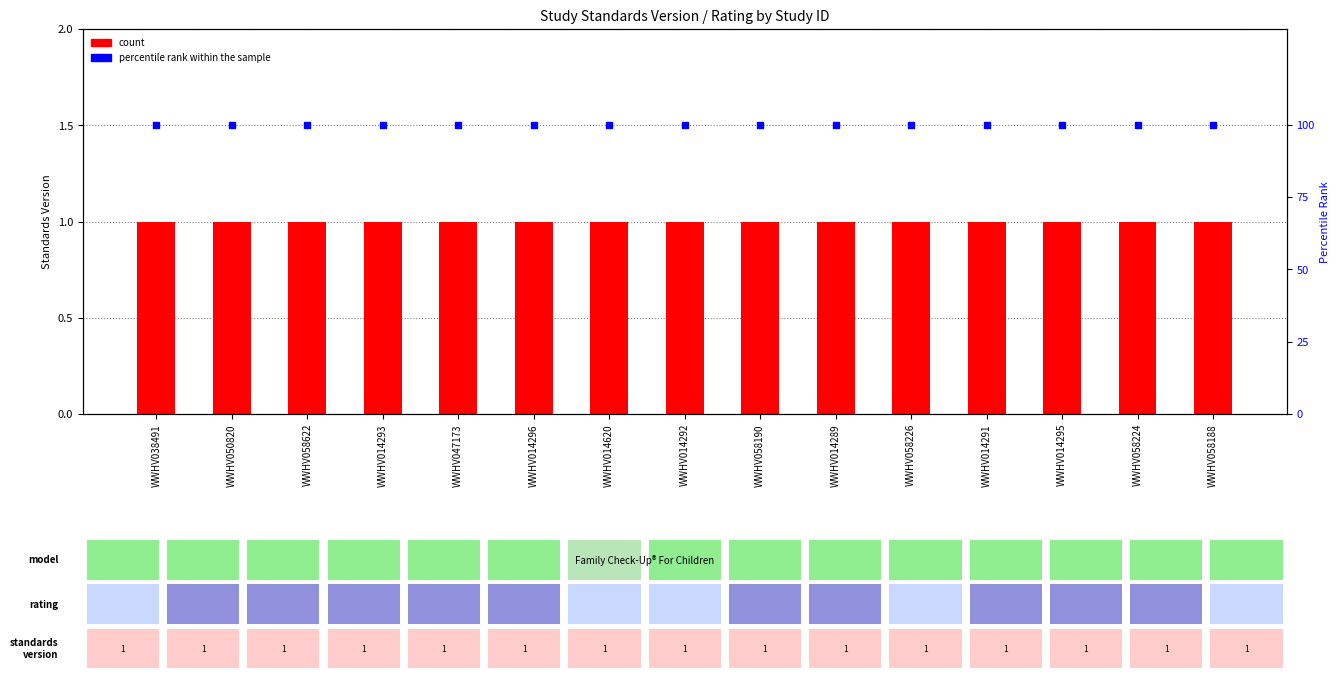

What is the average value of the percentile rank within the sample series?

100